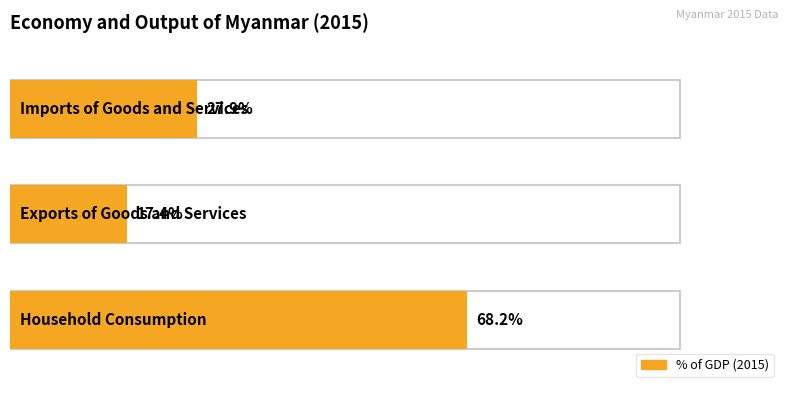

List the labels in order of value, largest first.

Household Consumption, Imports of Goods and Services, Exports of Goods and Services